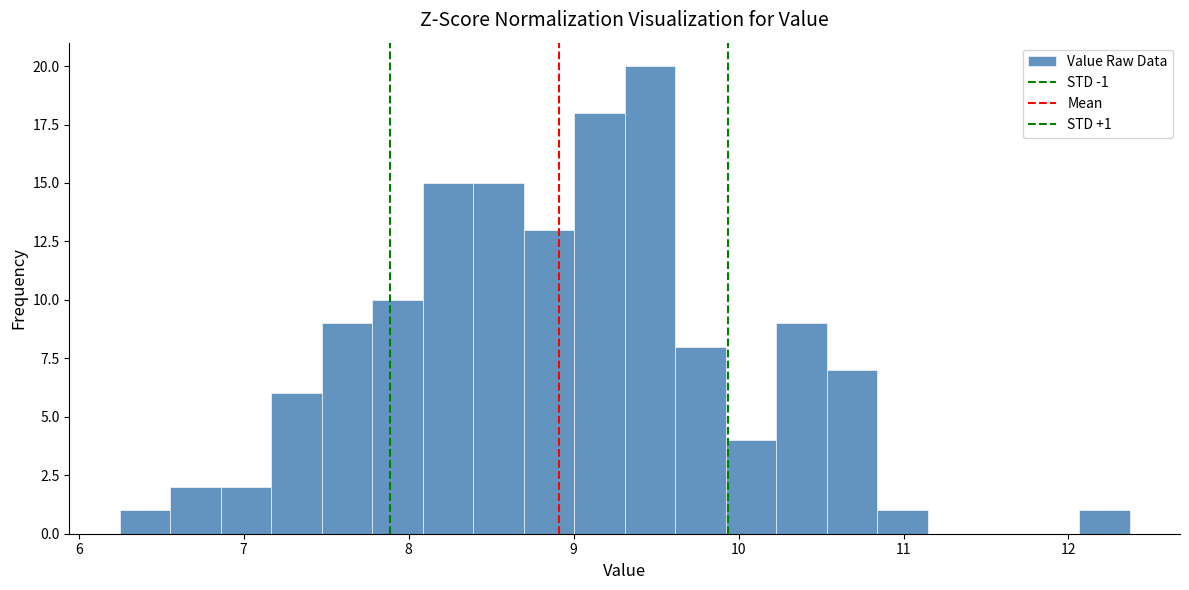

Read against the x-axis, roughly where is the centre of the tallest bar?

9.5